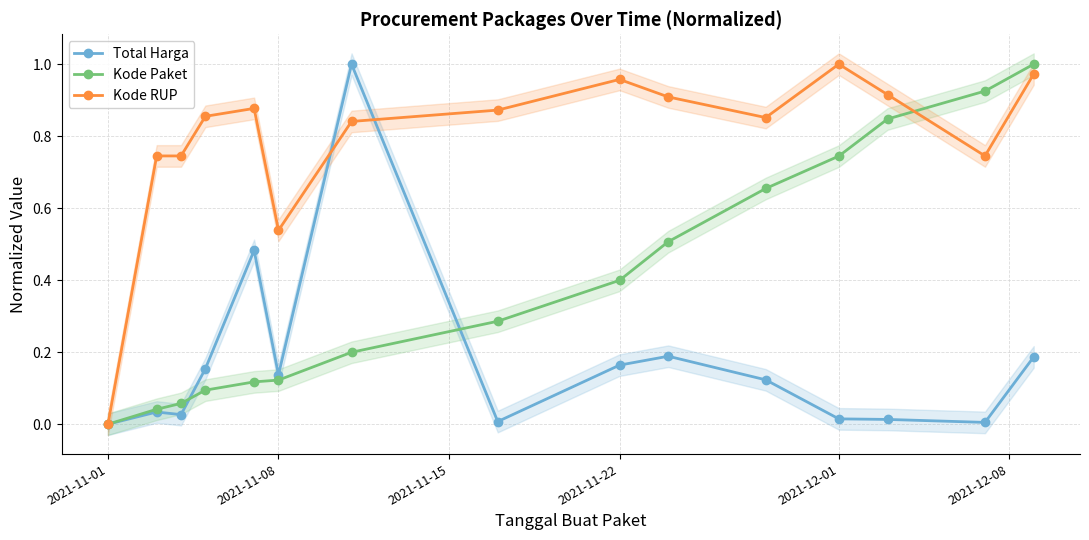

List the series in order of their peak value, lowest first.

Kode RUP, Total Harga, Kode Paket